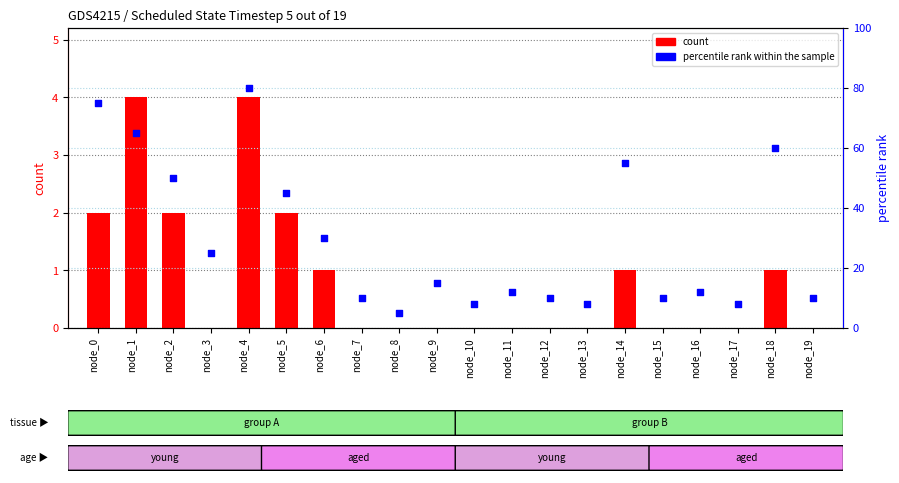

At how many categories does at least one series exceed 42?

7